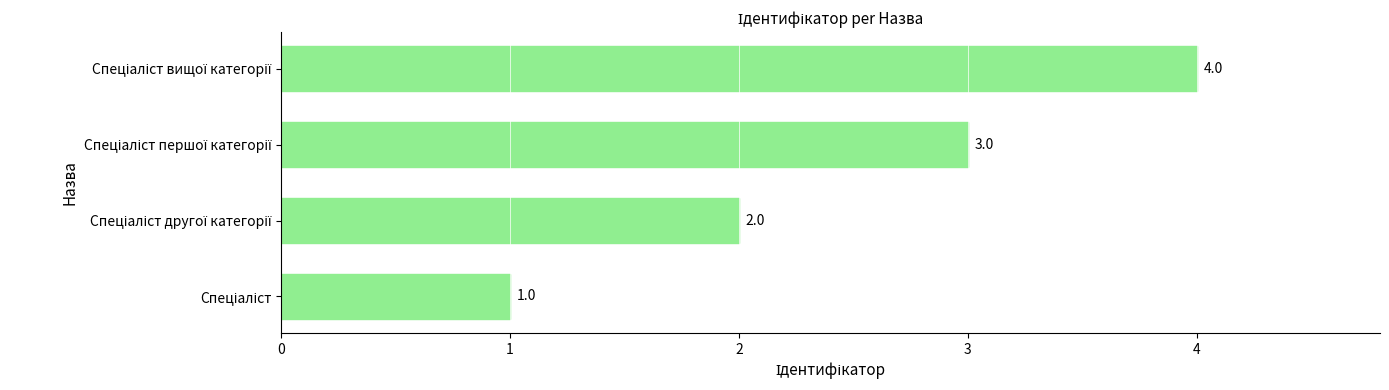

How many values are between 2 and 4?

3